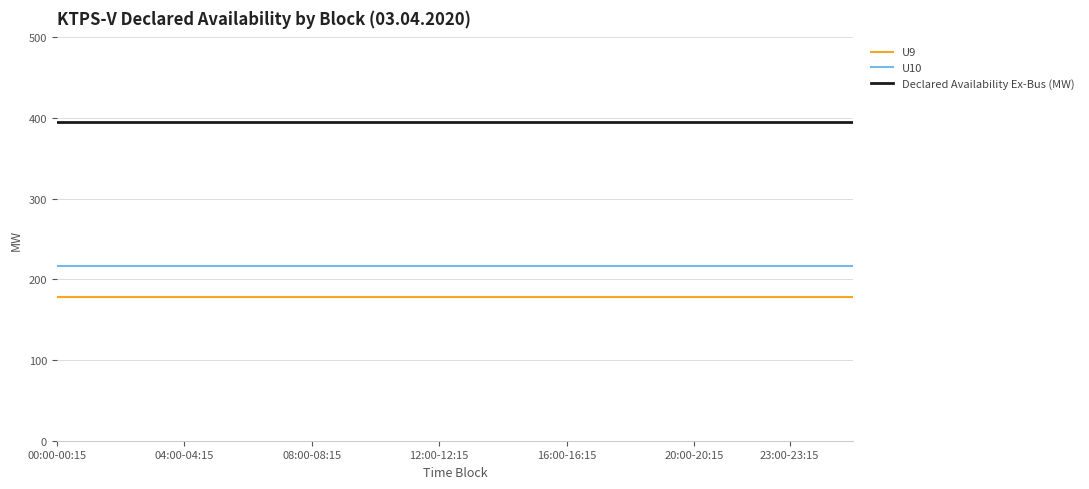

True or false: U9 and U10 intersect in this chart.

False